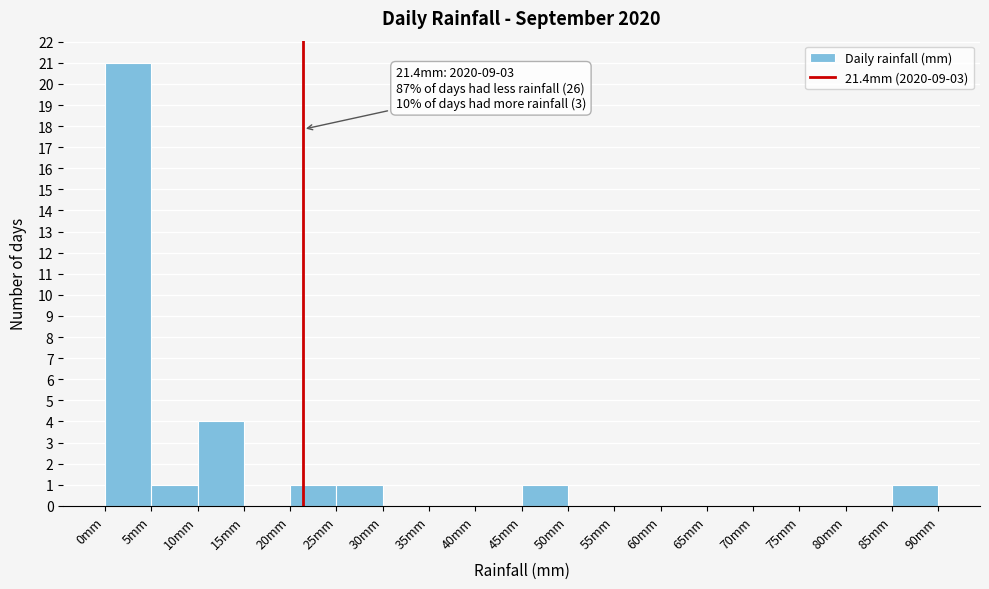

Over which range of the x-axis is the bar tallest?

0 to 5